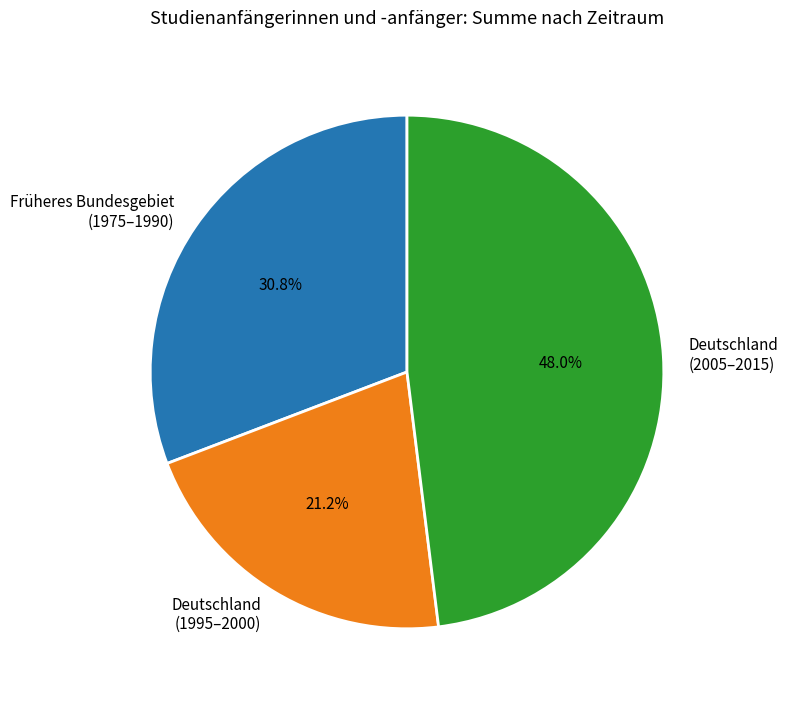

Is the sum of Deutschland (2005–2015) and Früheres Bundesgebiet (1975–1990) greater than half?

Yes